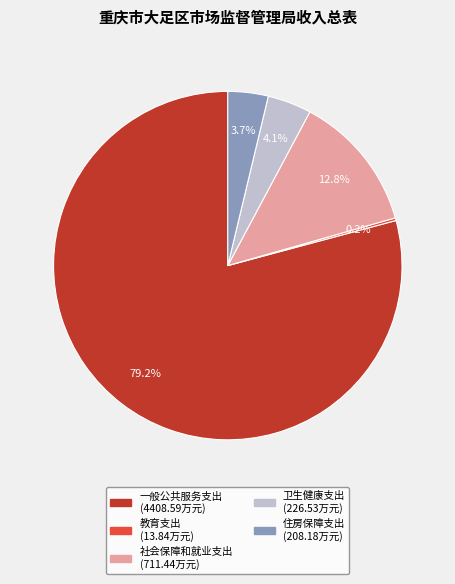

What percentage is the 住房保障支出 slice, to the nearest percent?

4%